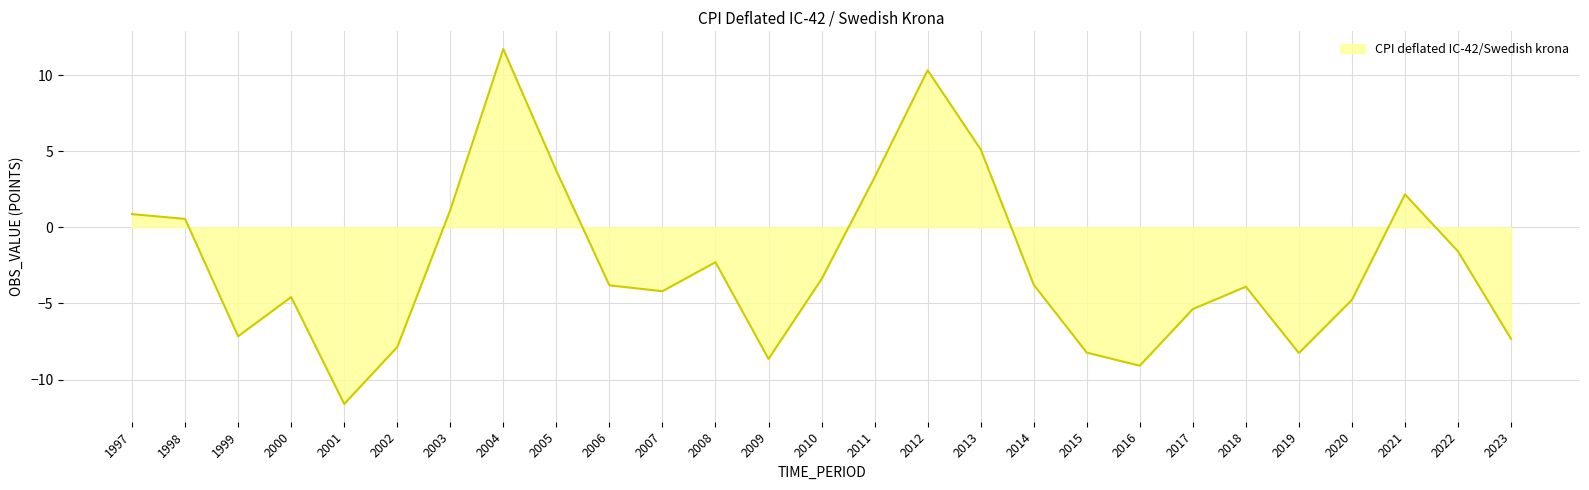

What is the smallest value displayed?

-11.6